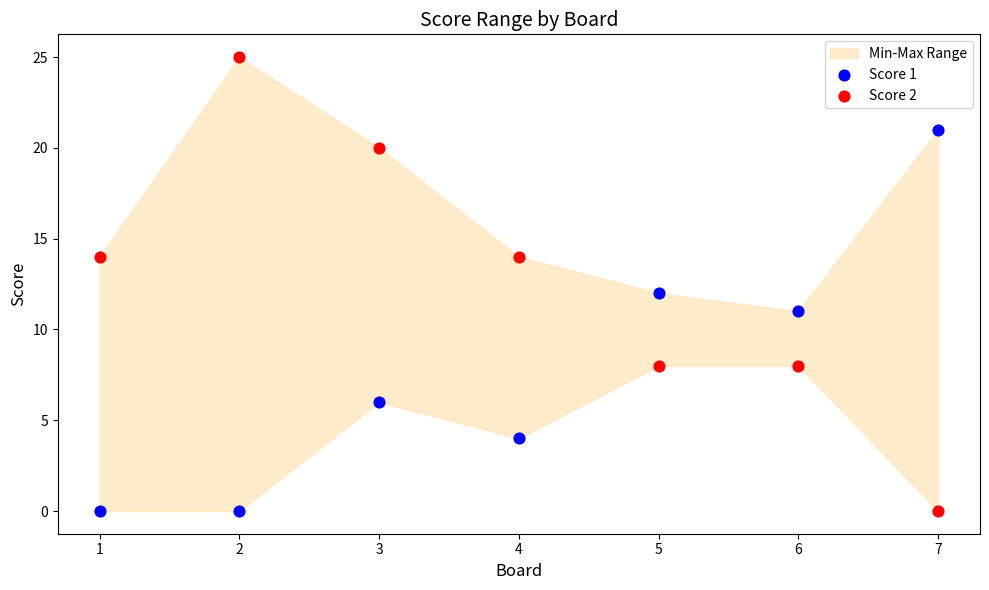

Across all data points, what is the range of Y values (max minus min)?

25